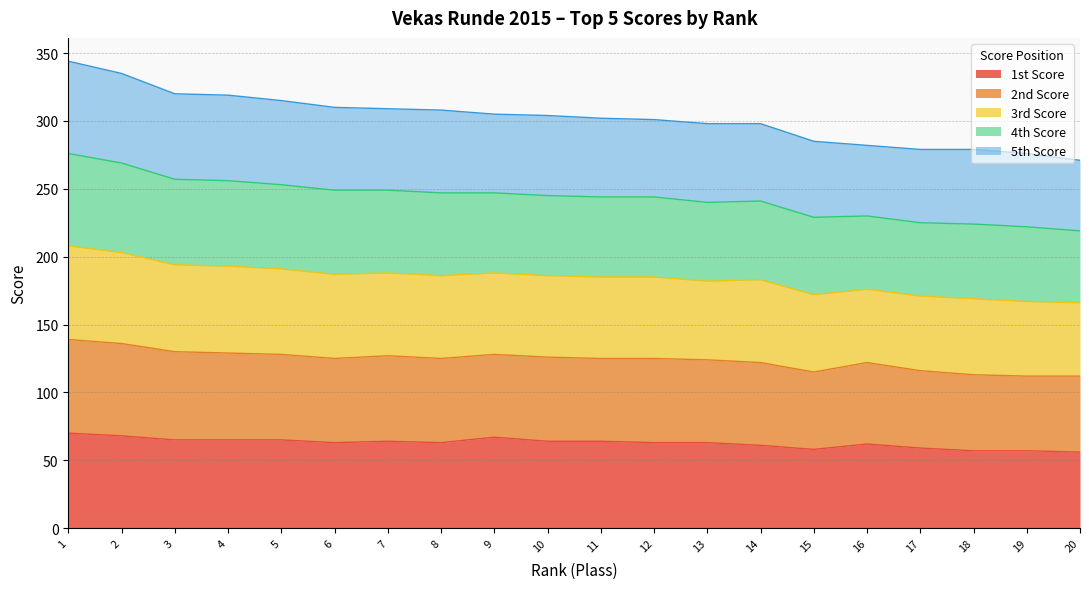

True or false: 1st Score and 2nd Score intersect in this chart.

False